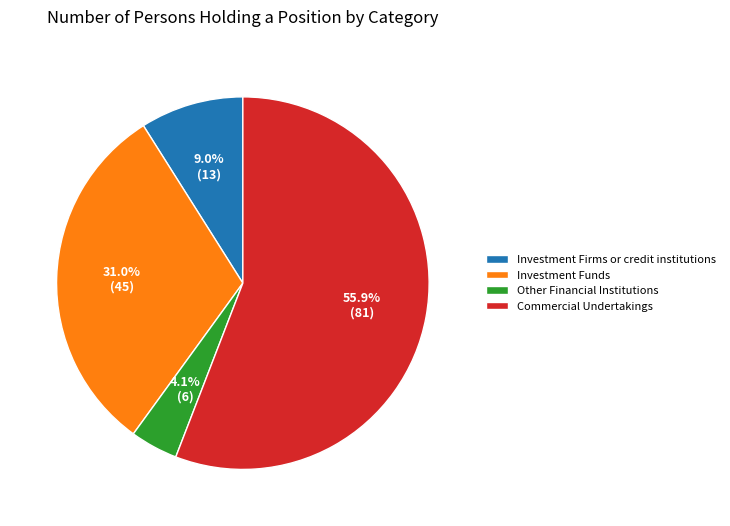

To the nearest percent, what is the average slice percentage?

25%